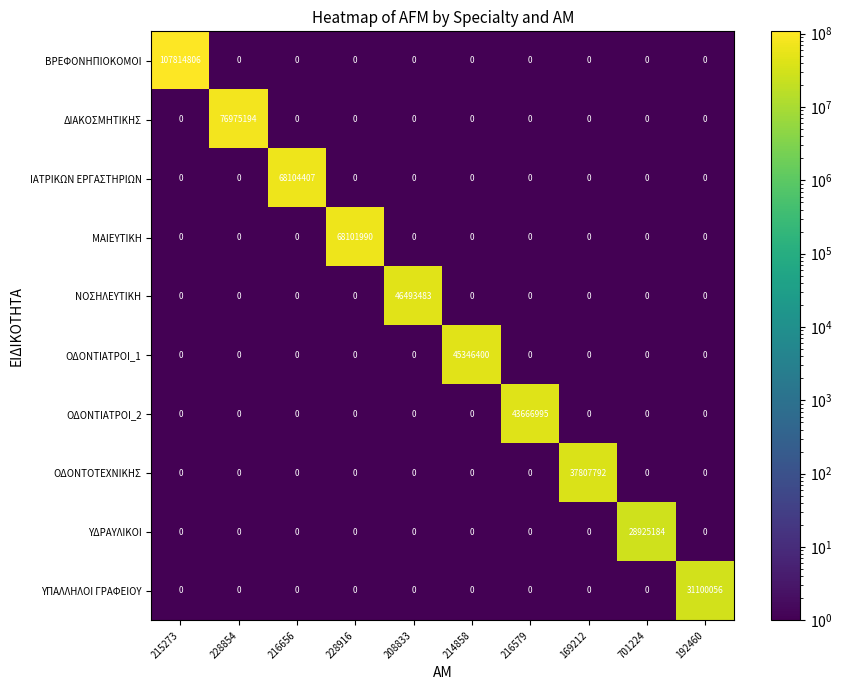

What is the total value across all series at 214858?

45346400